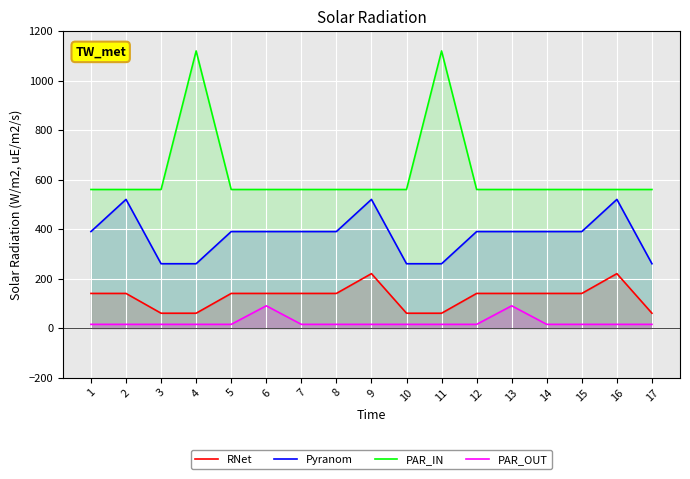

Where is PAR_OUT nearest to the value 52?

1